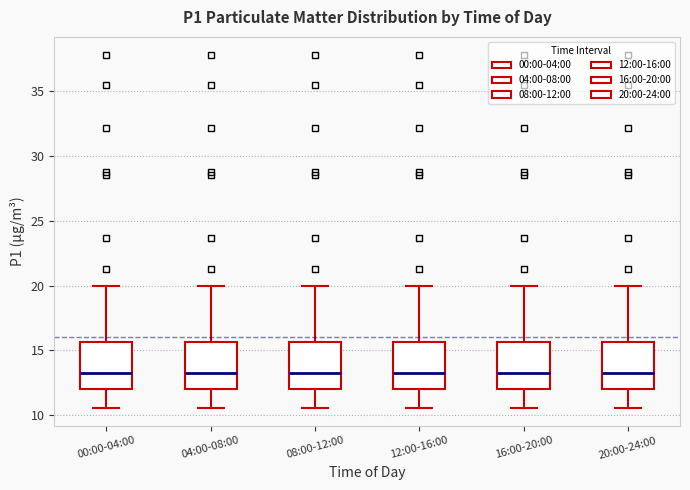

Reading left to right, transcribe this box plot: for each box, give where its median line is, the range the box spans, and where its two whiskers end, as read against the y-axis. The values are not printed on the chart, so give them approximately, as read against the axis.

00:00-04:00: median 13.5, box 12.0 to 15.5, whiskers 10.5 to 20.0
04:00-08:00: median 13.5, box 12.0 to 15.5, whiskers 10.5 to 20.0
08:00-12:00: median 13.5, box 12.0 to 15.5, whiskers 10.5 to 20.0
12:00-16:00: median 13.5, box 12.0 to 15.5, whiskers 10.5 to 20.0
16:00-20:00: median 13.5, box 12.0 to 15.5, whiskers 10.5 to 20.0
20:00-24:00: median 13.5, box 12.0 to 15.5, whiskers 10.5 to 20.0